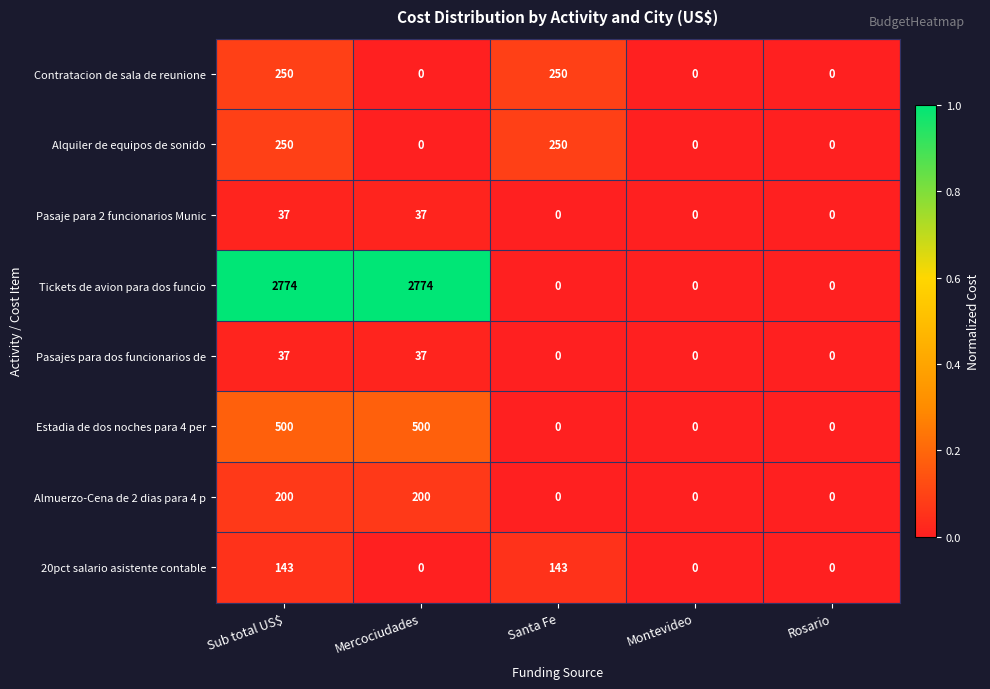

How many Contratacion de sala de reunione values are between 0 and 250?

5